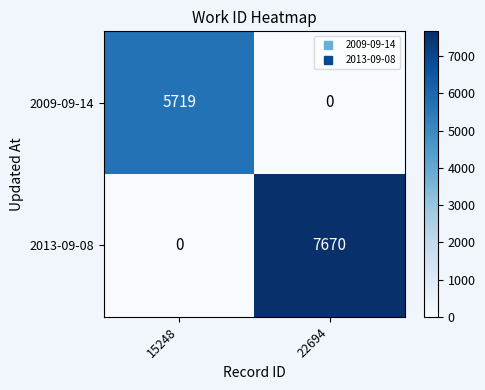

At 15248, list the series in order from largest to smallest.

2009-09-14, 2013-09-08